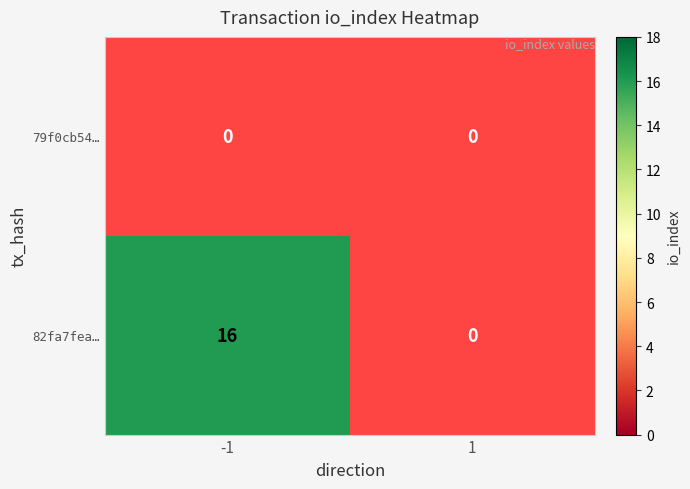

The 82fa7fea… series shows 24 at -1. True or false?

False